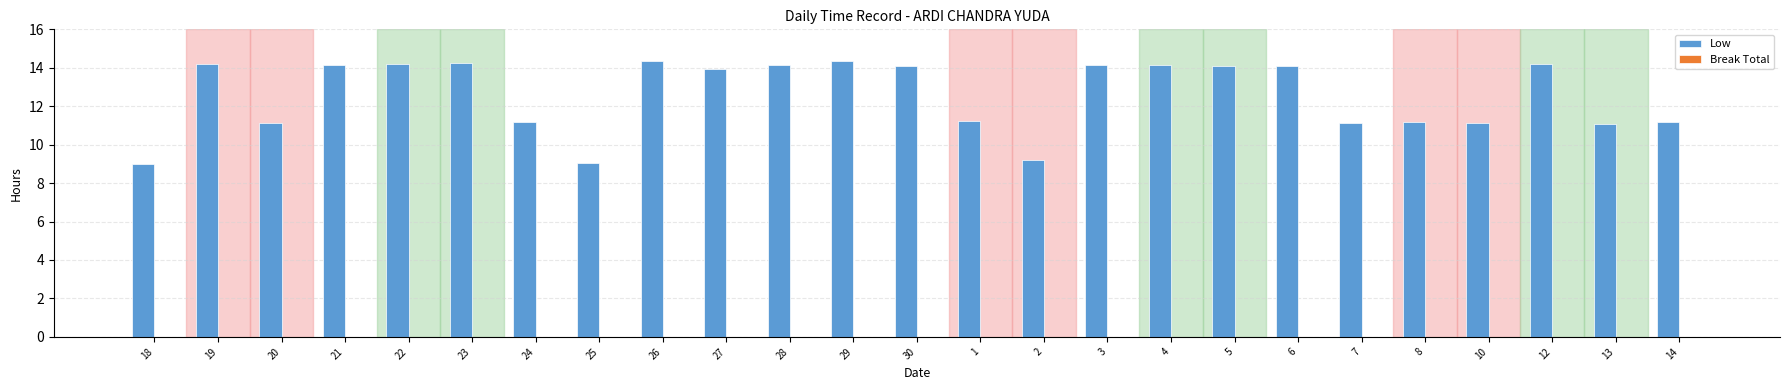

What is the approximate value at 10?

11.1